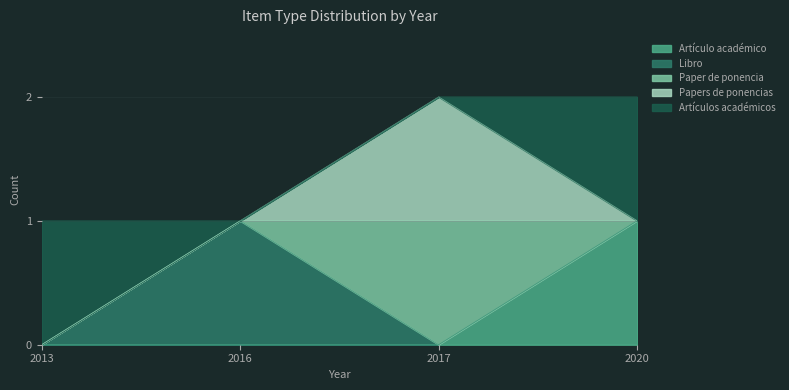

How many values in the Artículos académicos series are below 1?

2